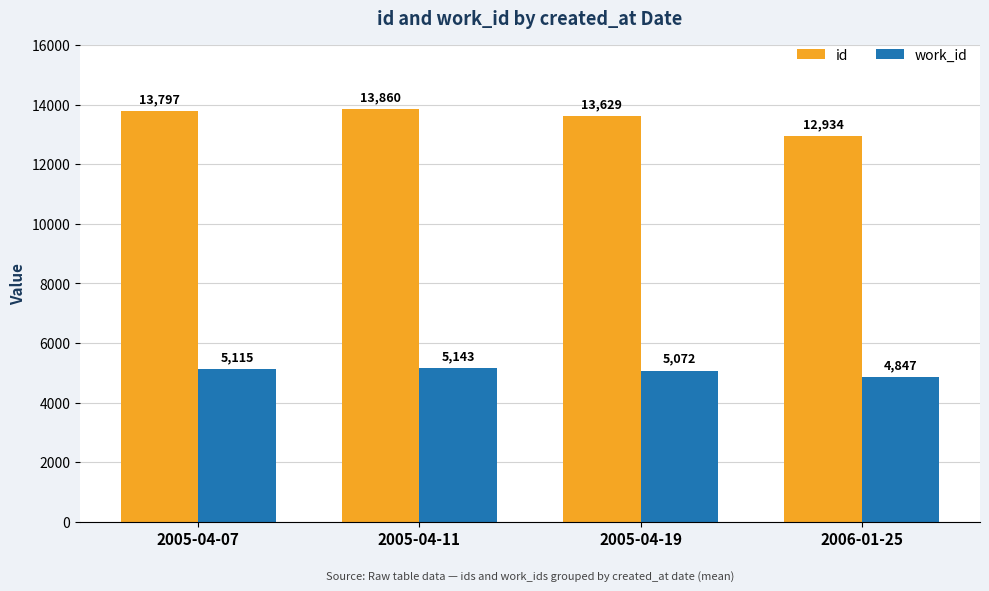

The id series shows 18258 at 2005-04-11. True or false?

False